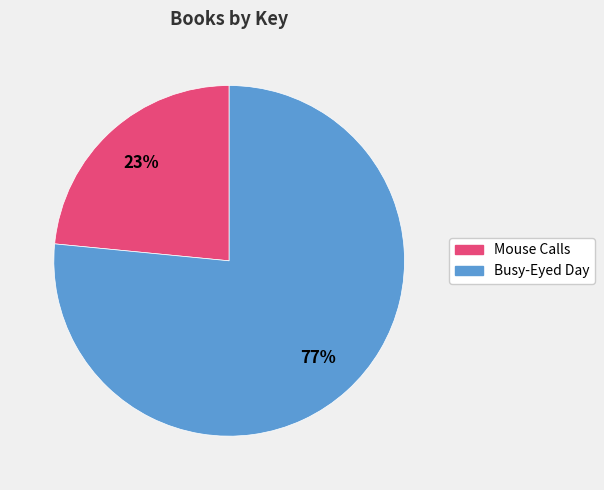

What percentage is the Busy-Eyed Day slice, to the nearest percent?

77%